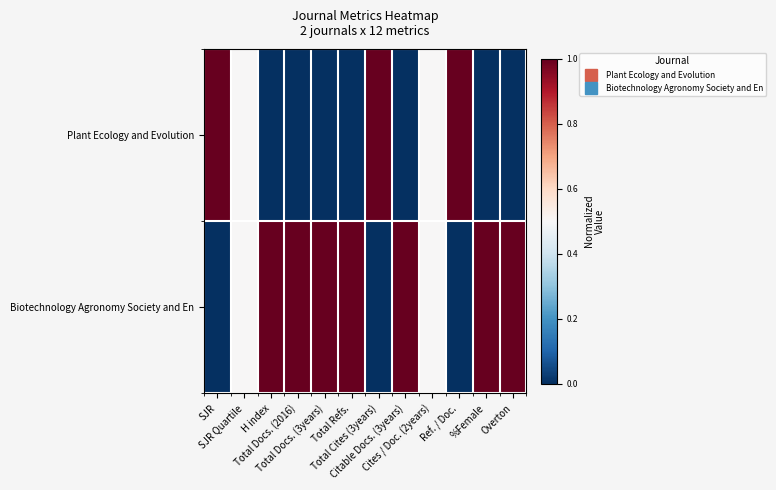

List the series in order of their overall mean, lowest first.

Plant Ecology and Evolution, Biotechnology Agronomy Society and En